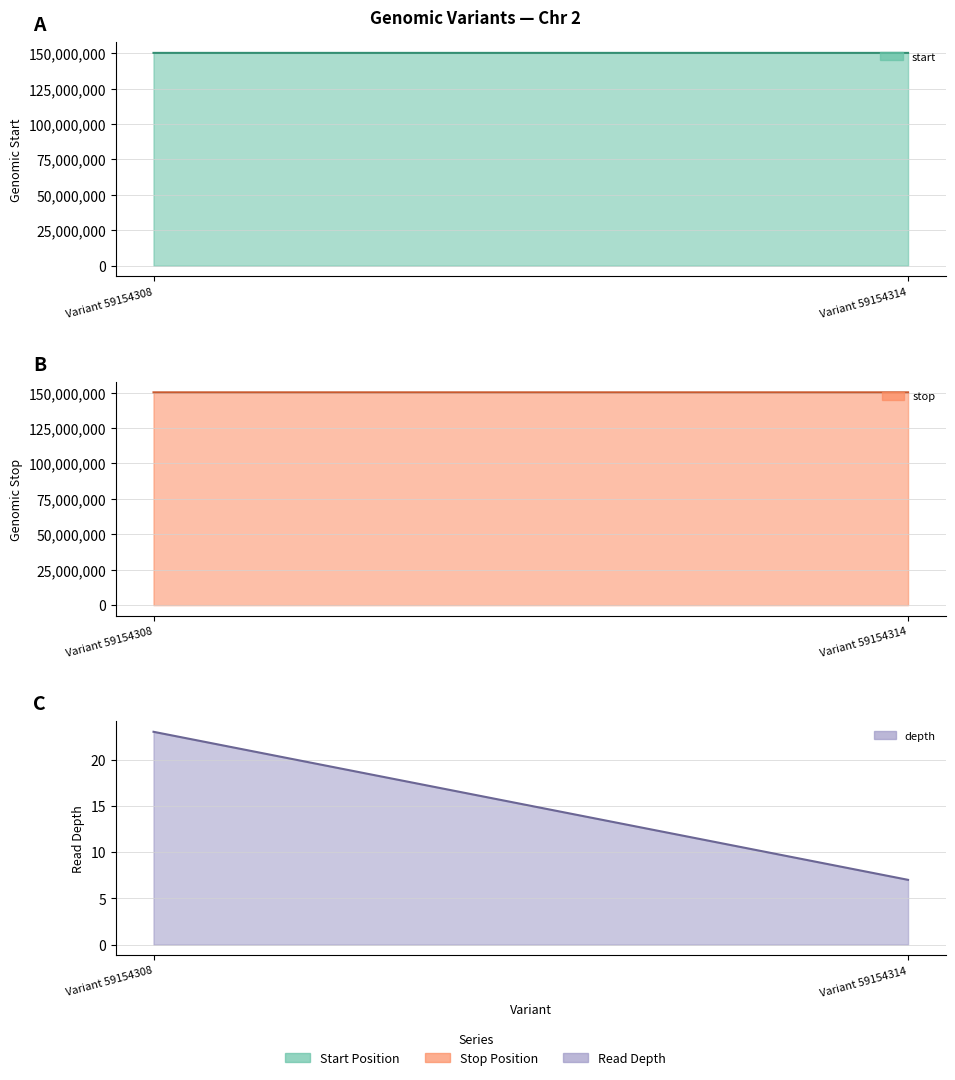

How many lines are shown in the chart?

3